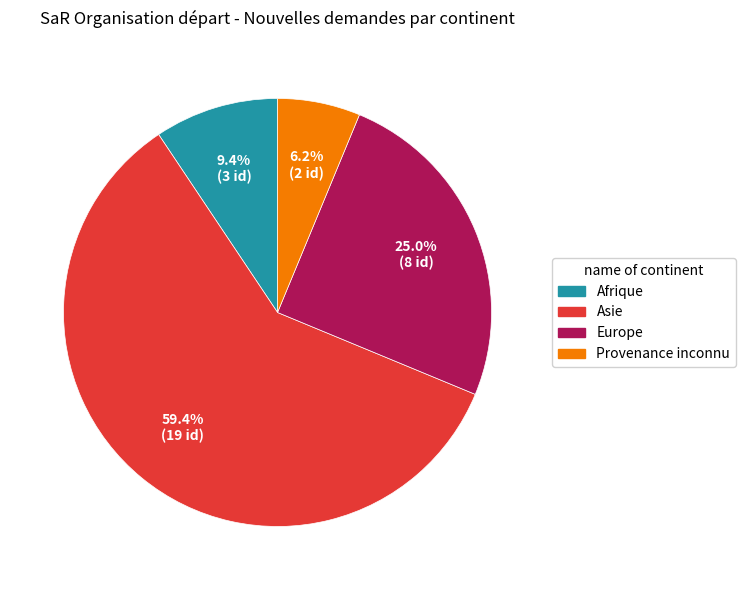

Is there any slice that represents more than half of the pie?

Yes